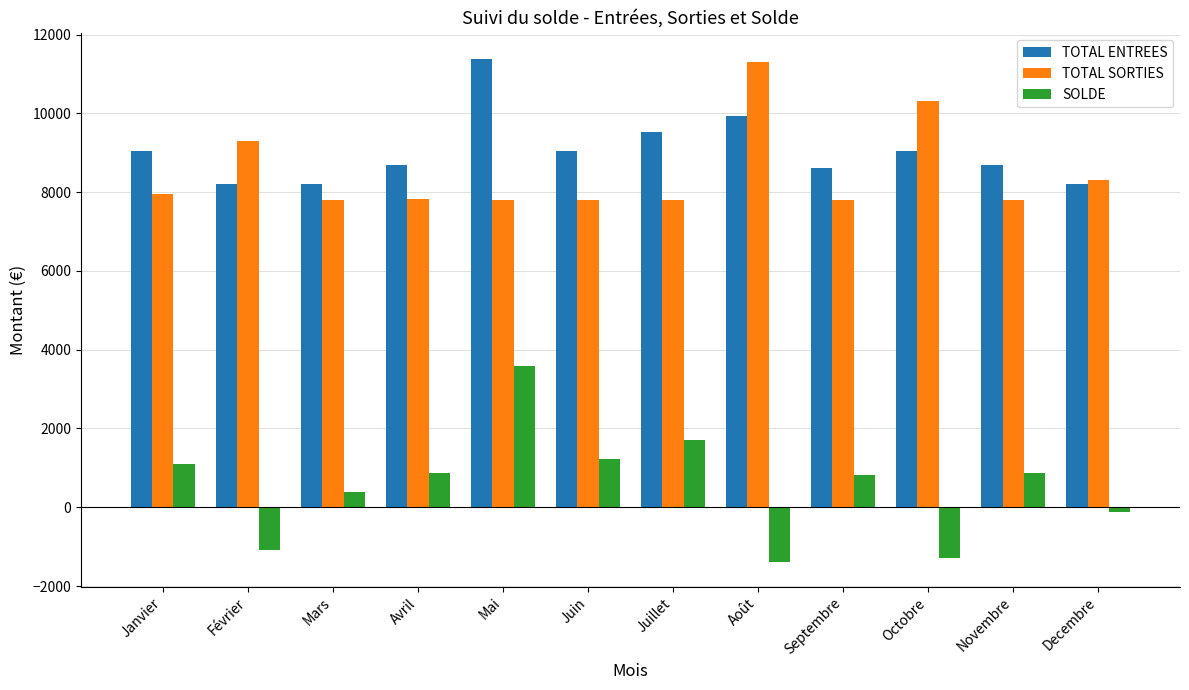

Does the chart contain any negative values?

Yes